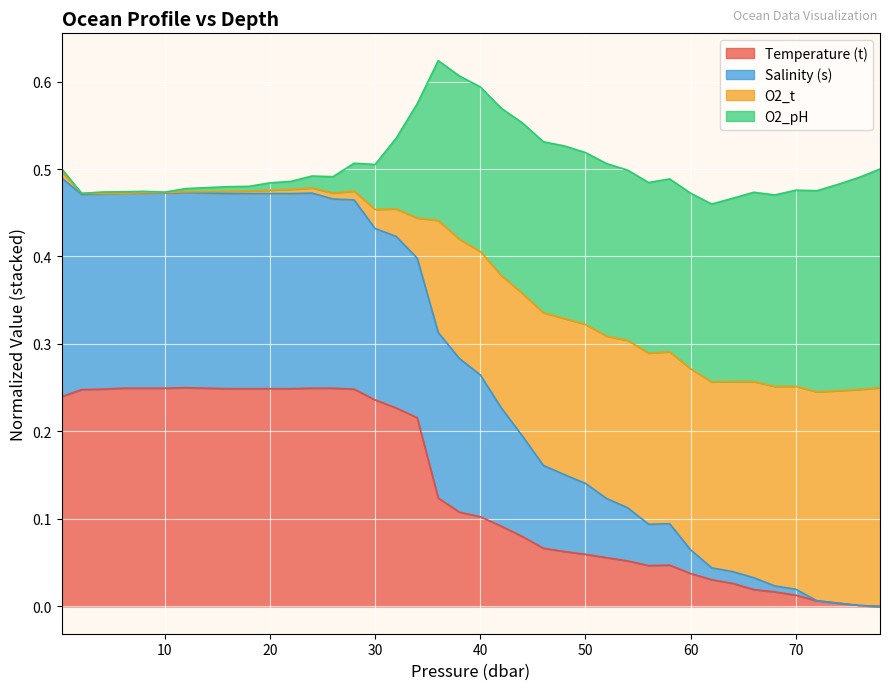

List the labels in order of s value, largest first.

0.2, 24.0, 22.0, 20.0, 18.0, 28.0, 16.0, 14.0, 12.0, 10.0, 8.0, 26.0, 6.1, 2.1, 4.1, 32.0, 30.0, 34.0, 36.0, 38.0, 40.0, 42.0, 44.0, 46.0, 48.0, 50.0, 52.0, 54.0, 58.0, 56.0, 60.0, 64.0, 66.0, 62.0, 70.0, 68.0, 78.0, 76.0, 74.0, 72.0